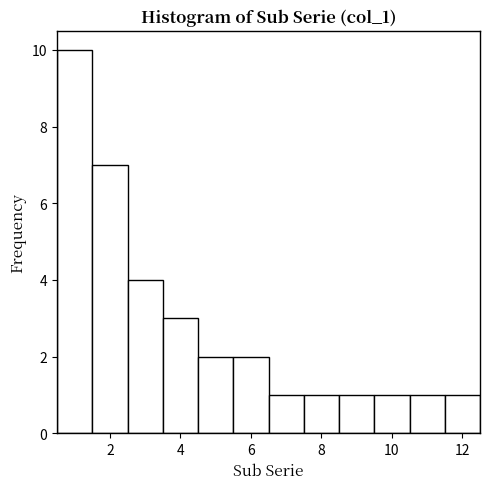

What is the height of the bar covering 4.5 to 5.5 on the x-axis? Neither the bar edges nor the heights are printed on the chart, so give them approximately, as read against the axes.

2